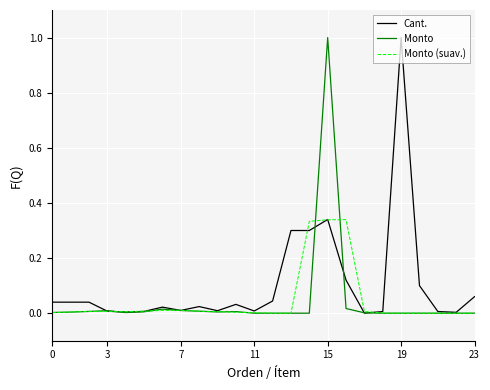

What is the highest value of the Monto series?

1.0